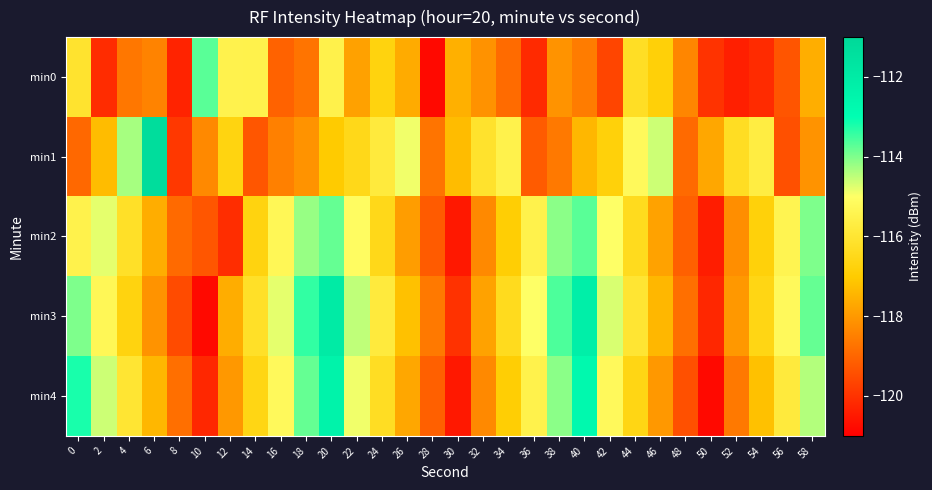

At 38, list the series in order from smallest to largest.

min1, min0, min2, min4, min3